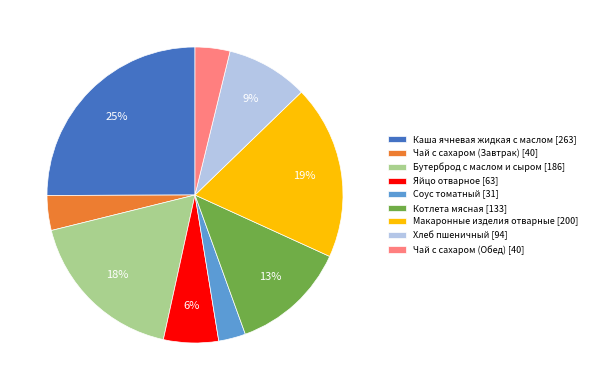

What is the smallest slice in the pie chart?

Соус томатный